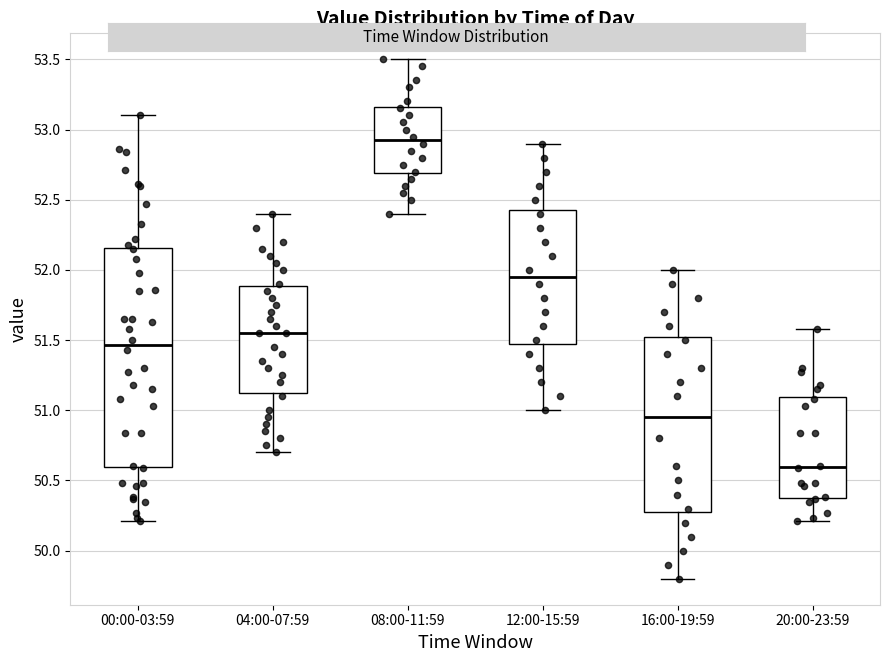

Which box's median line is the highest?

08:00-11:59